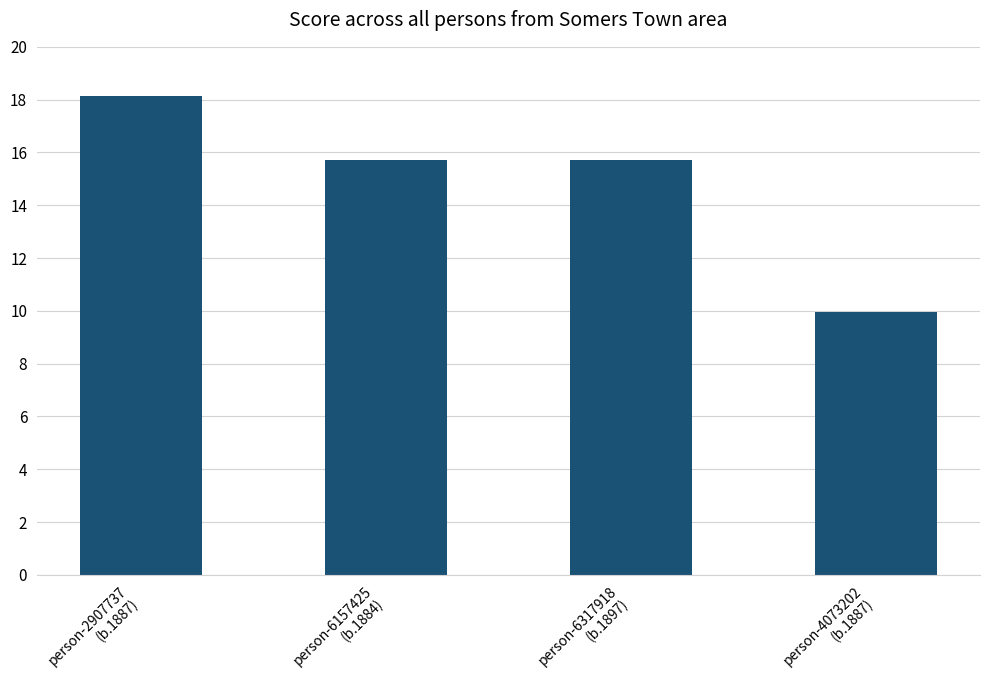

What is the label of the 2nd bar from the right?

person-6317918
(b.1897)